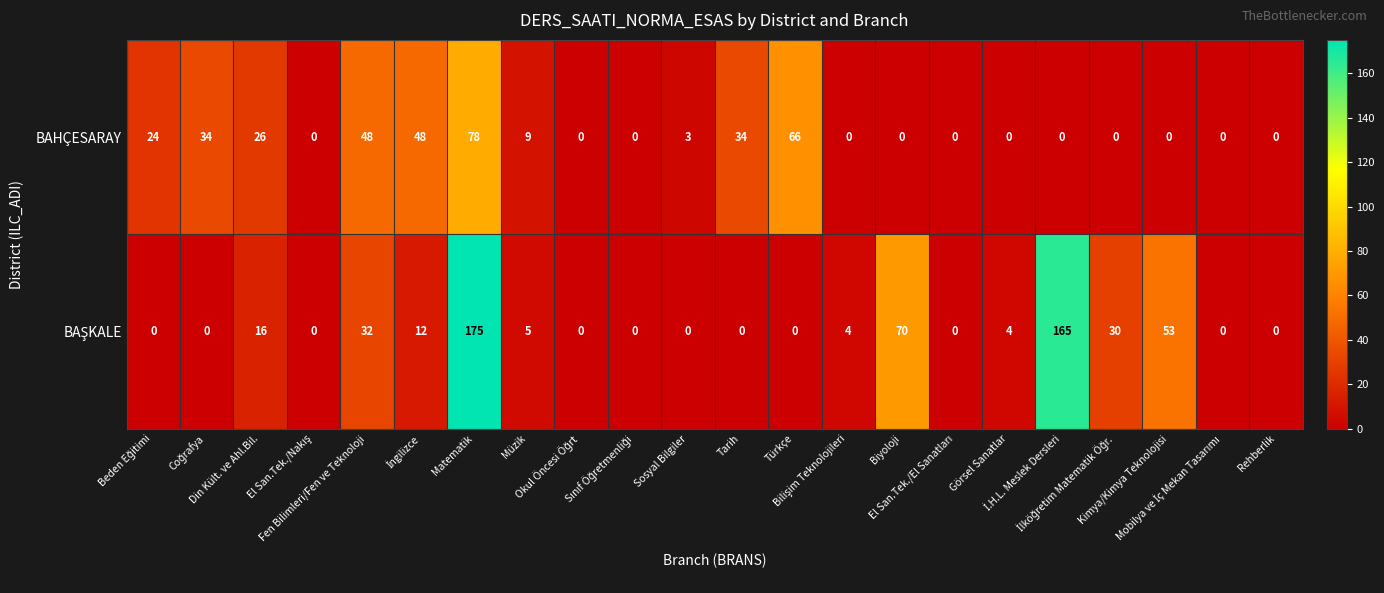

What is the difference between the second highest and minimum values in the BAHÇESARAY series?

66